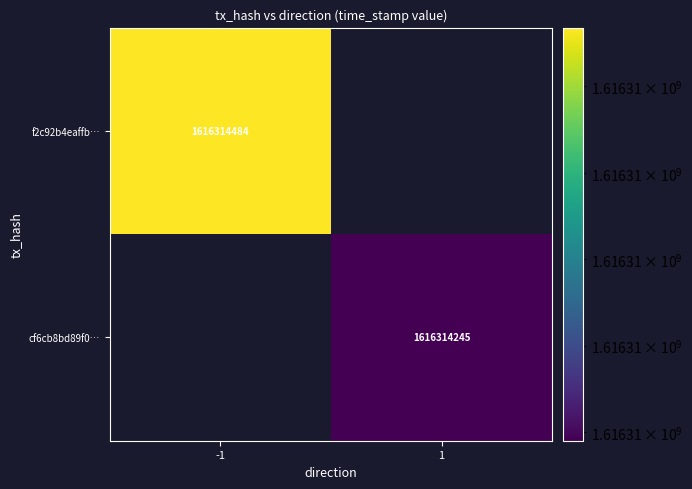

Is the value of cf6cb8bd89f0… at 1 greater than the value of f2c92b4eaffb… at -1?

No